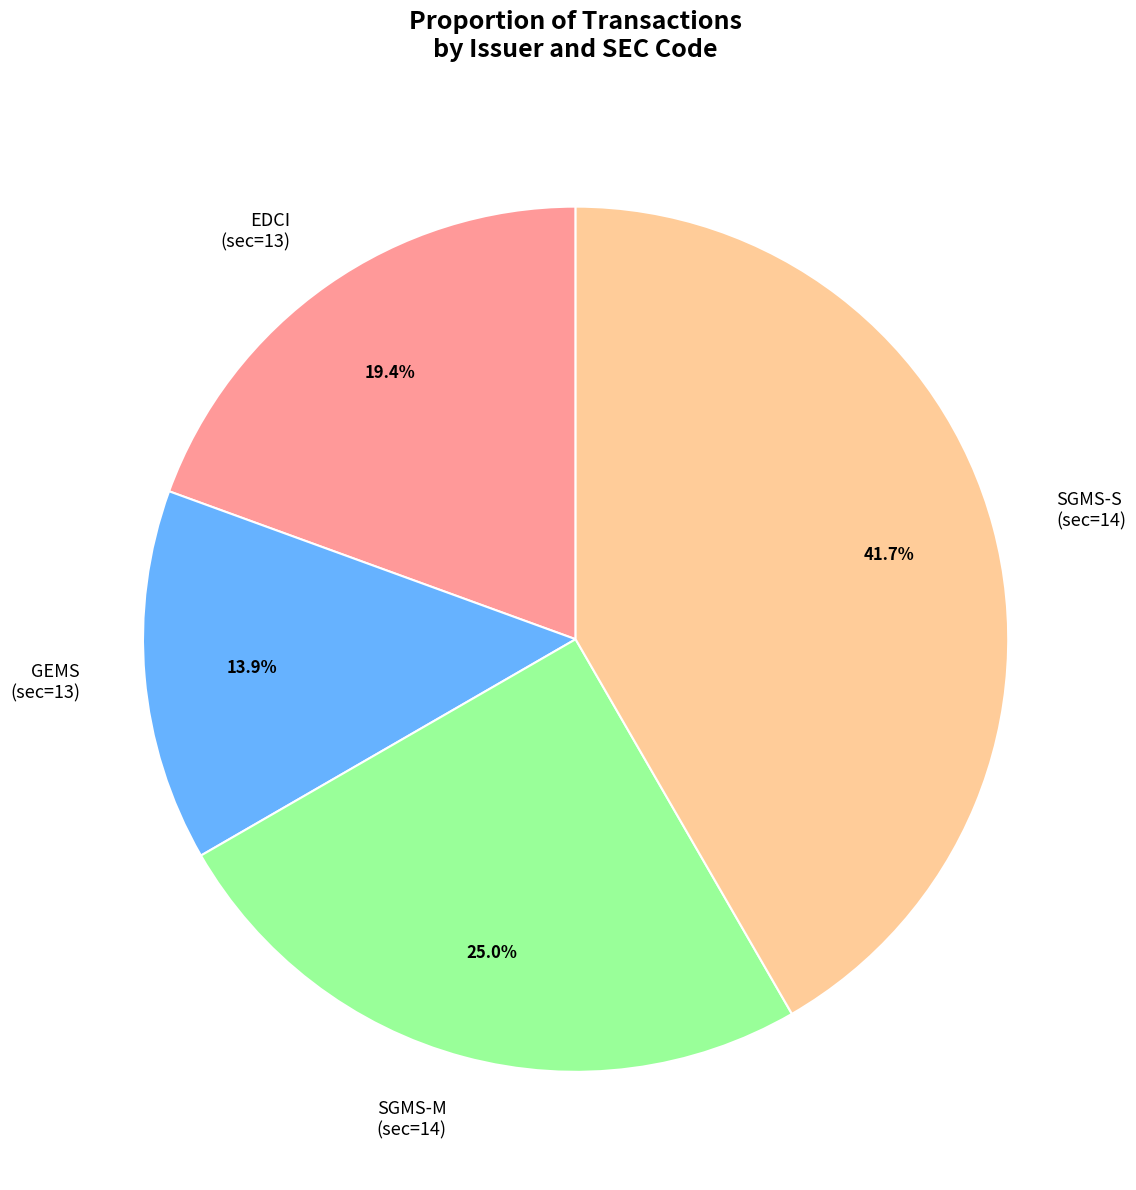

Which slice is the smallest?

GEMS (sec=13)